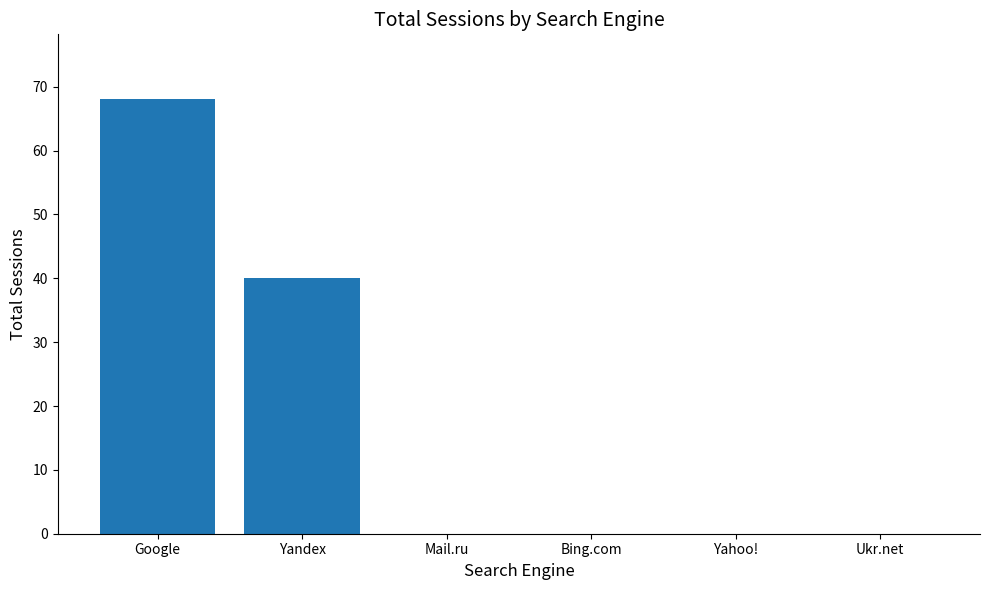

Are the bars horizontal?

No